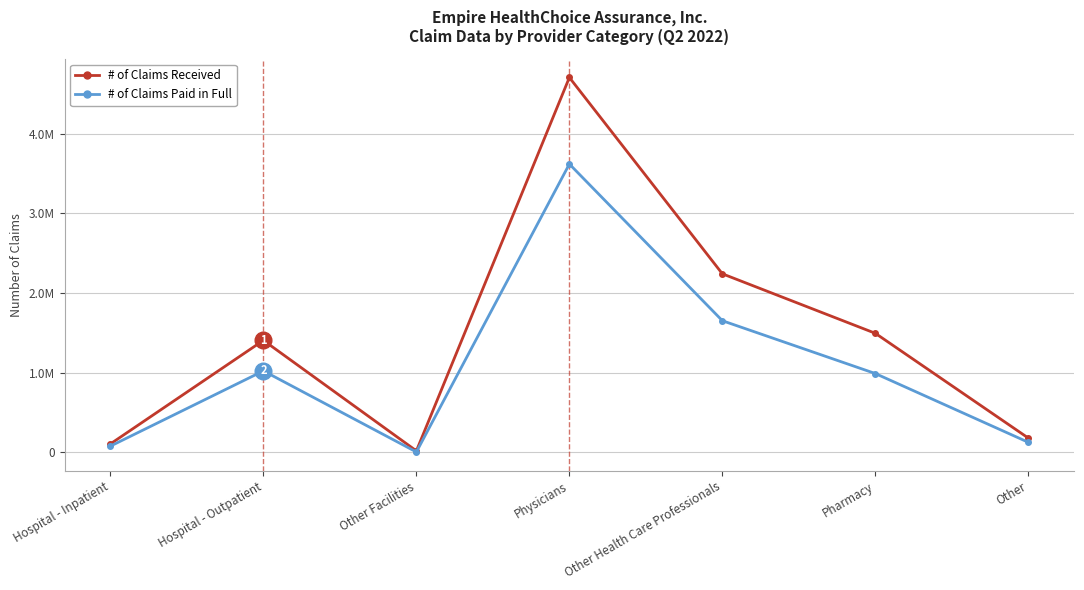

The value of # of Claims Paid in Full at Hospital - Inpatient is 76358. True or false?

True